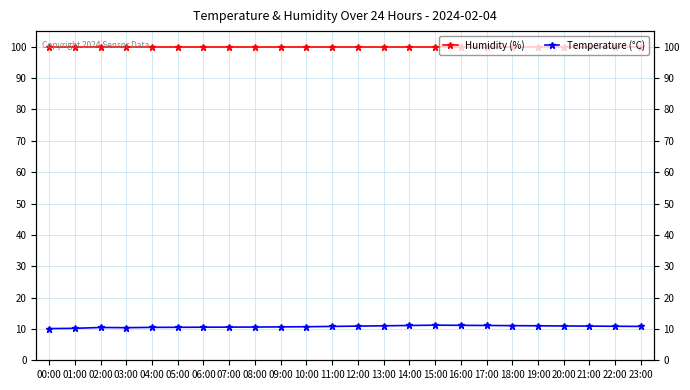

At which label does Temperature (°C) reach its peak?

15:00